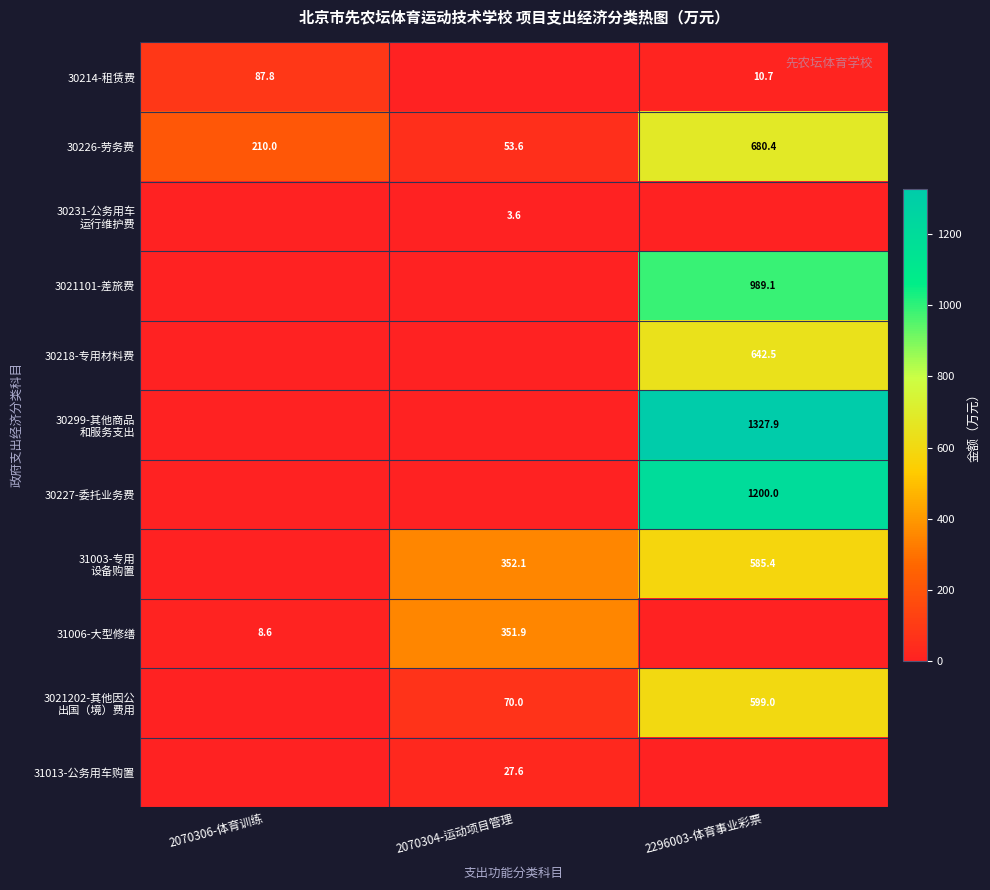

At which category is the sum across all series the highest?

2296003-体育事业彩票